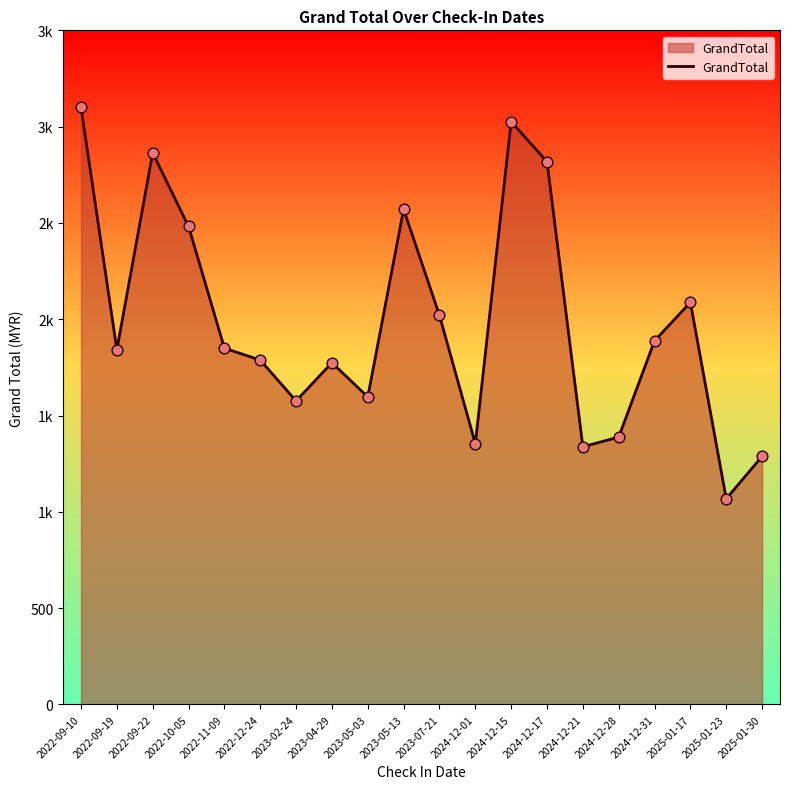

Approximately how many times larger is the value at 2022-12-24 compared to 2023-04-29?

1.0